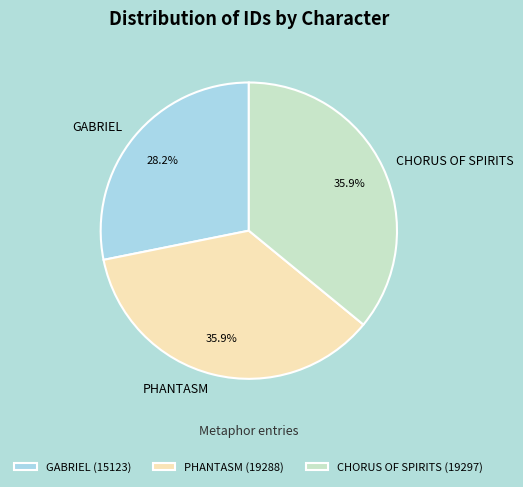

How many slices are in this pie chart?

3